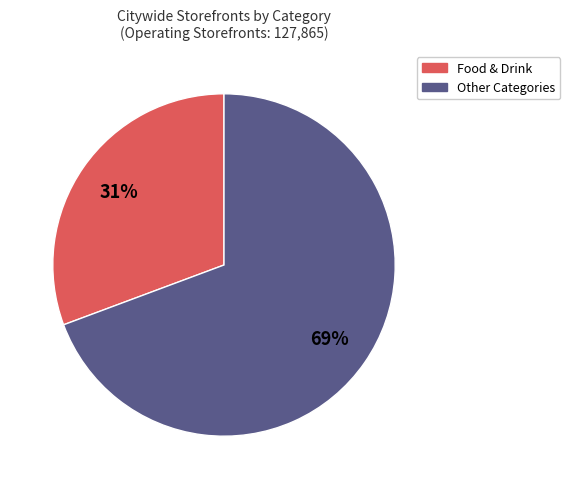

Is there a majority slice in this chart?

Yes